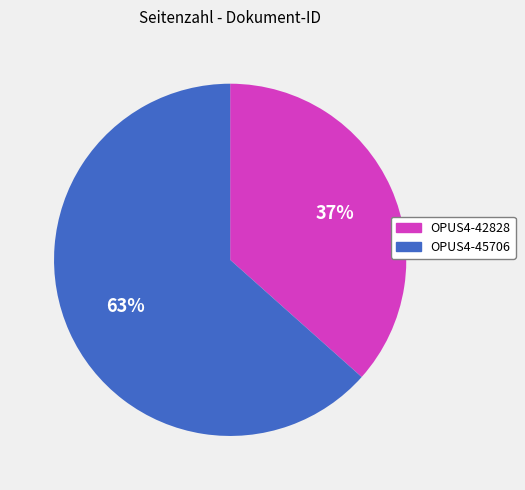

Which slice is the smallest?

OPUS4-42828